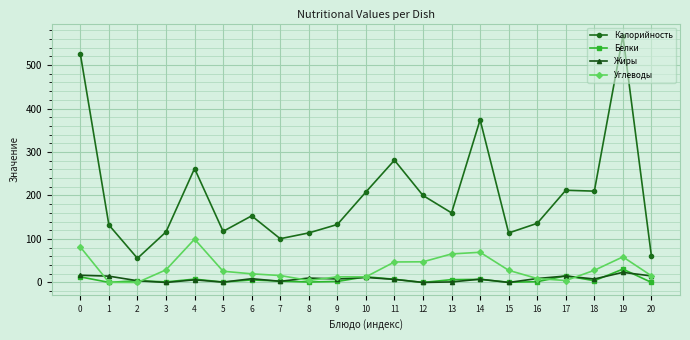

The Жиры series shows 15.0 at 20. True or false?

True